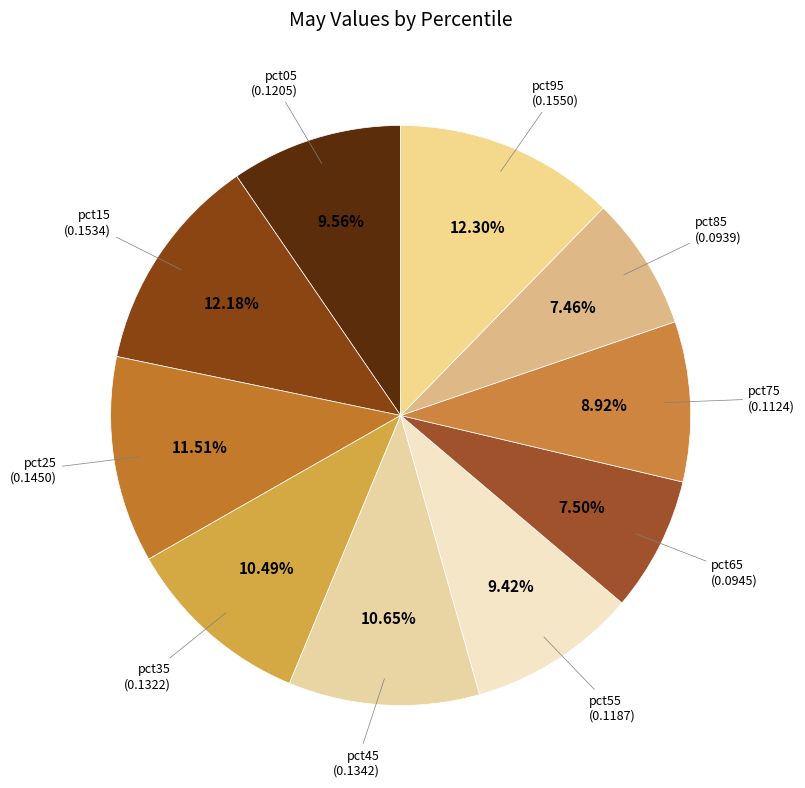

How many segments does this pie chart have?

10